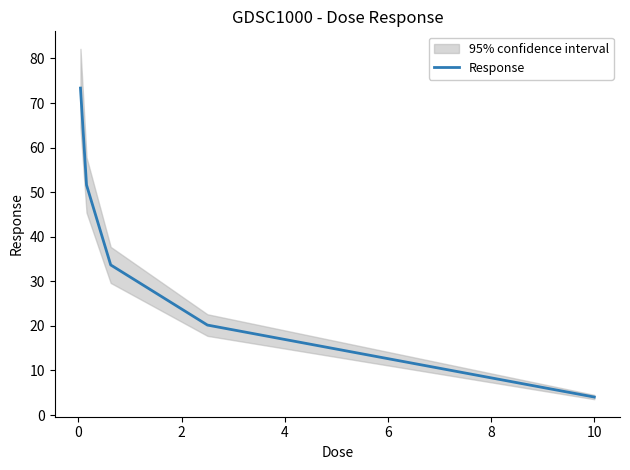

What is the minimum value for Response?

4.0